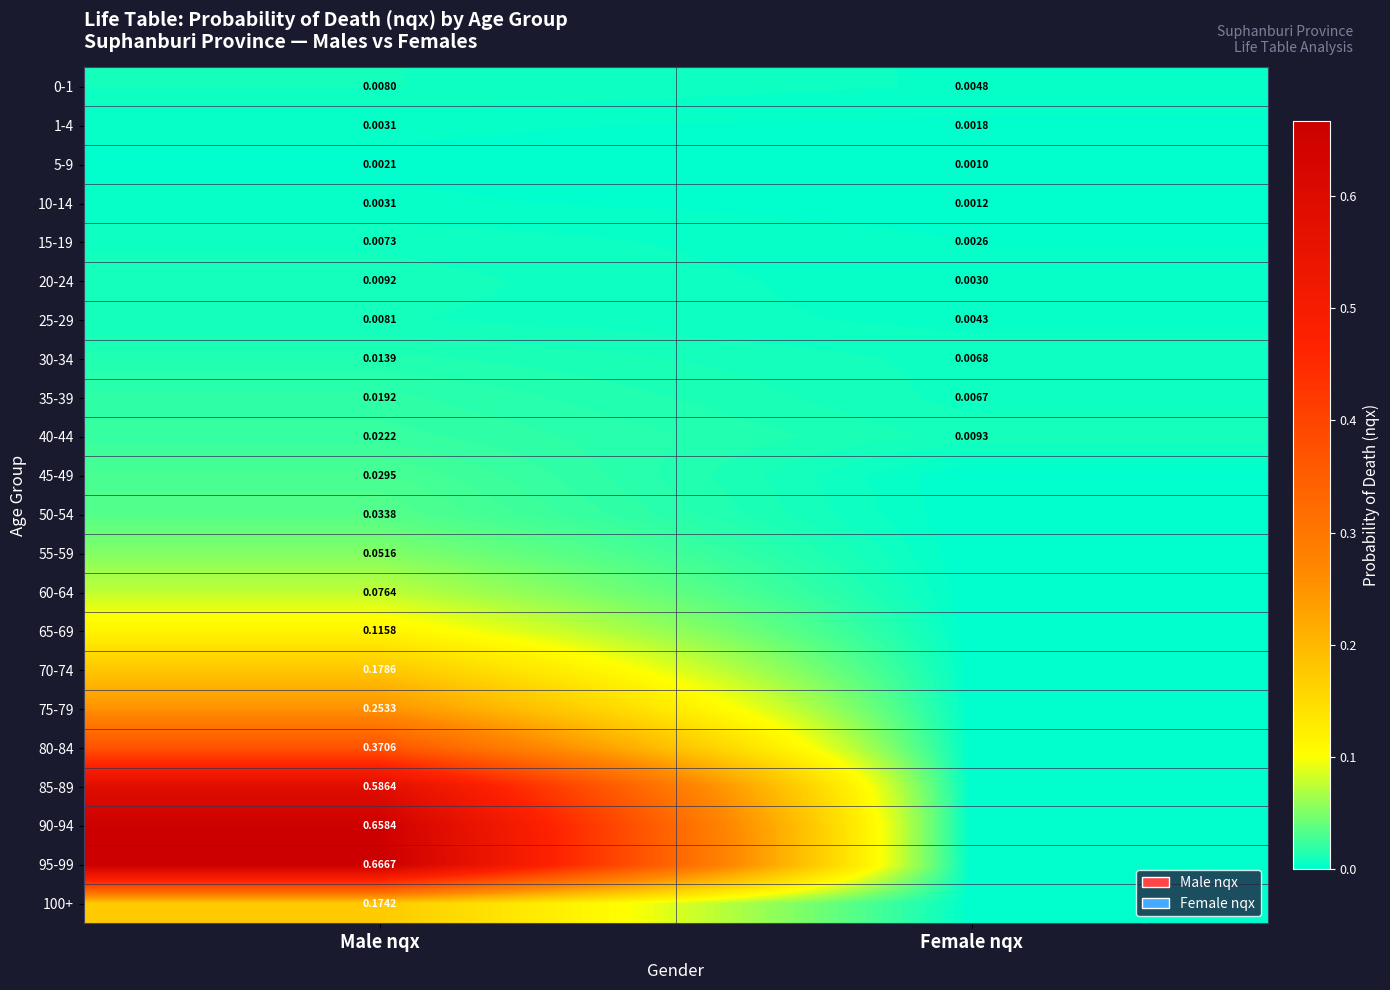

Which category has the highest value in the 25-29 series?

Male nqx